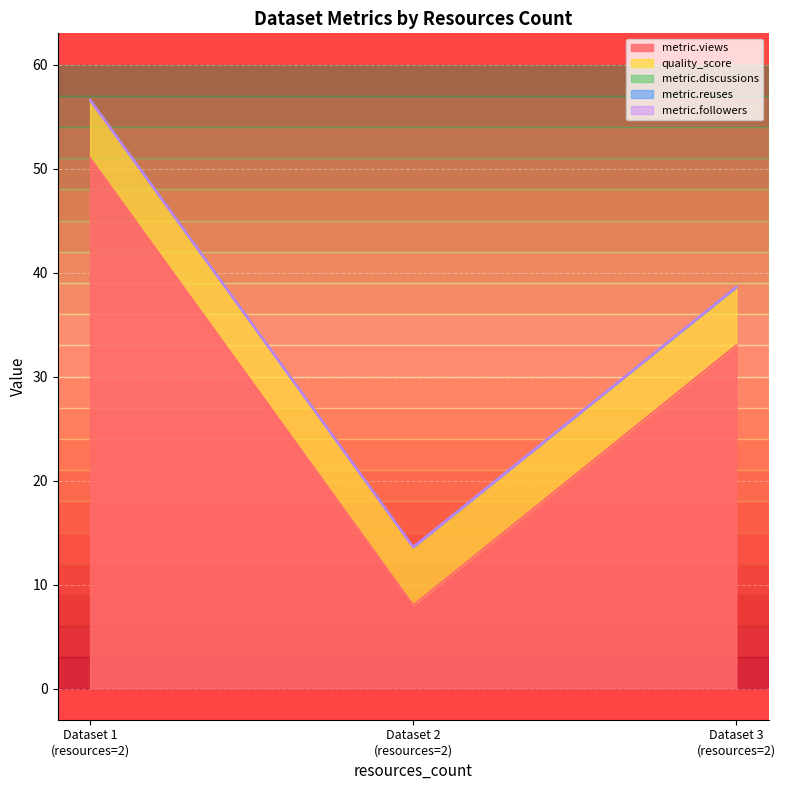

At which label is metric.reuses closest to 0?

2